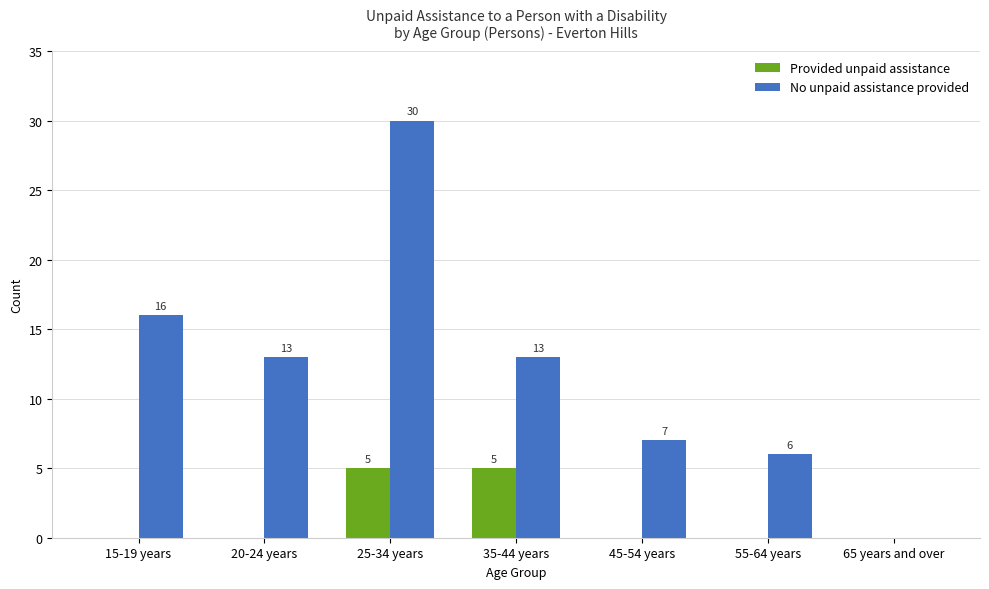

Are the bars grouped side by side (vs. stacked)?

Yes